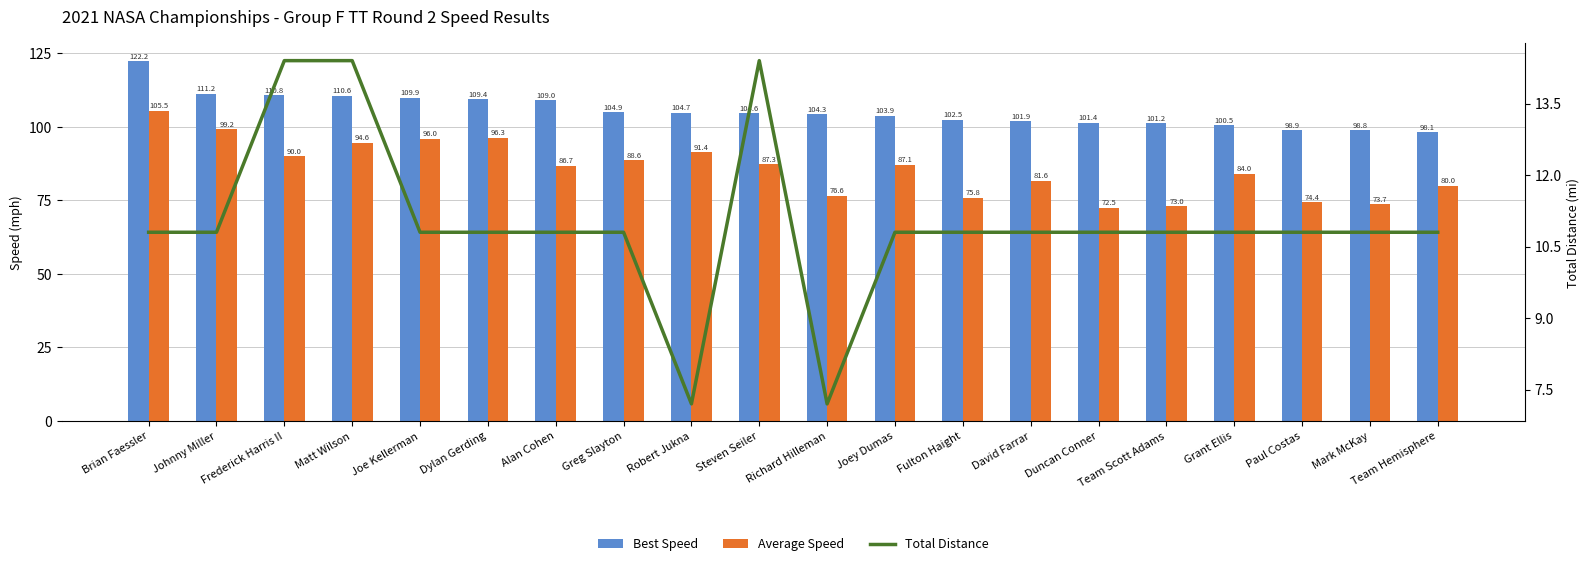

Rank the series by their average value, from lowest to highest.

Total Distance, Average Speed, Best Speed